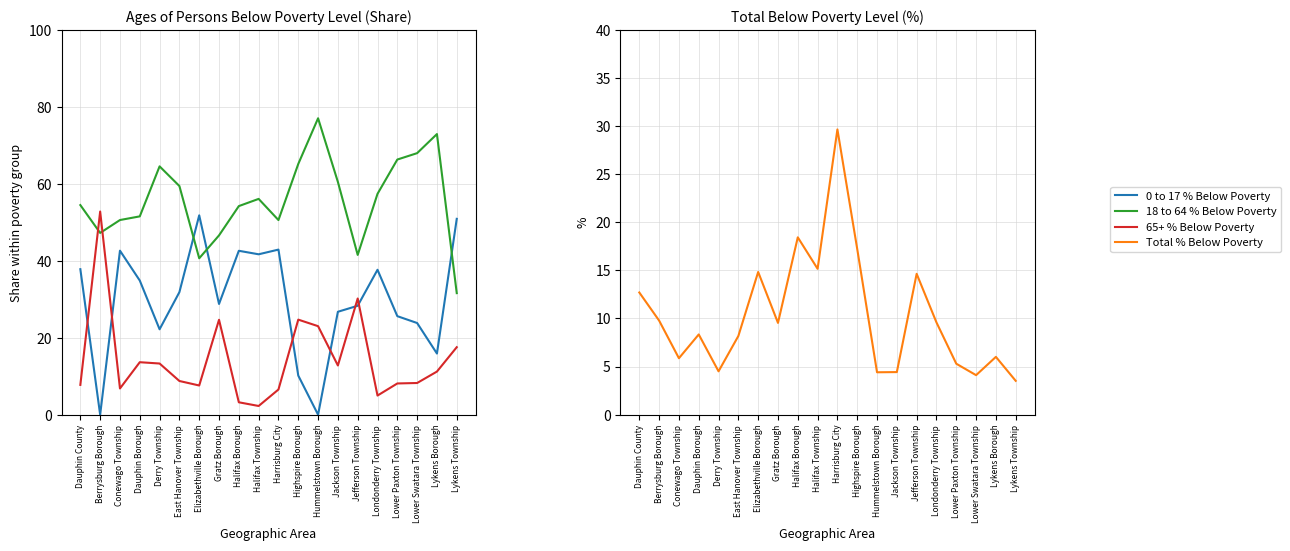

What is the total value across all series at Dauphin Borough?

108.3